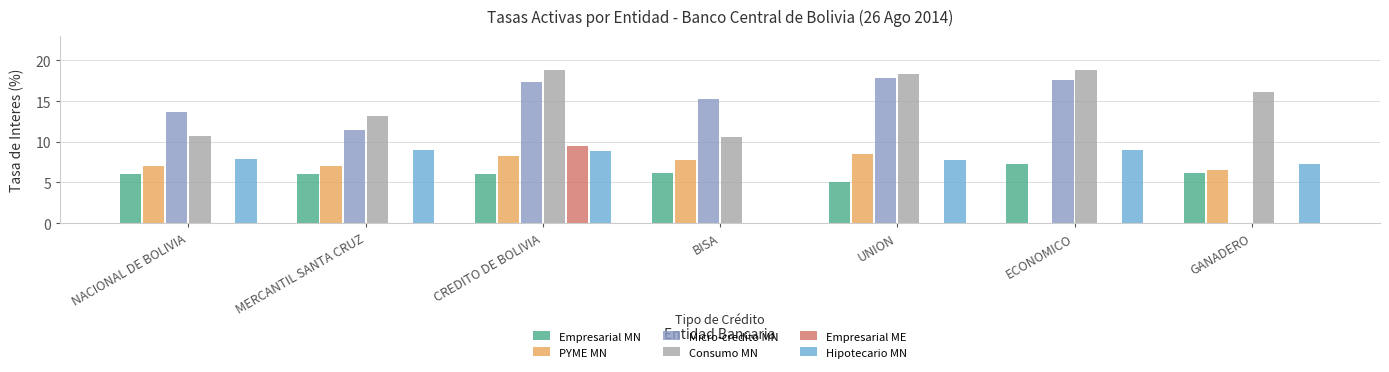

What is the total value across all series at GANADERO?

36.0